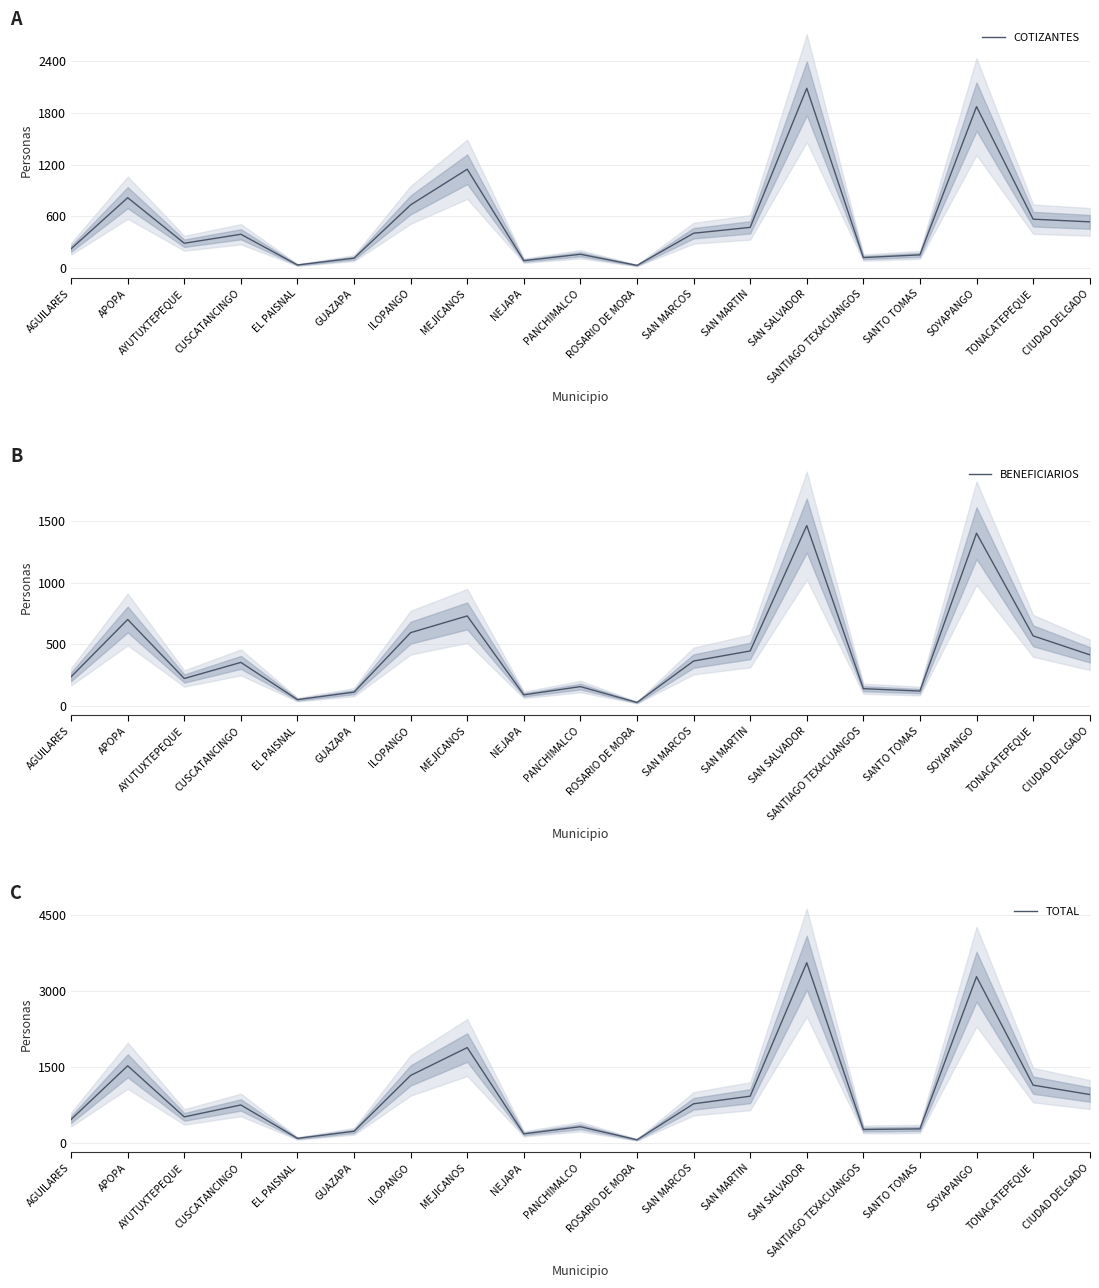

At which category is the sum across all series the highest?

SAN SALVADOR